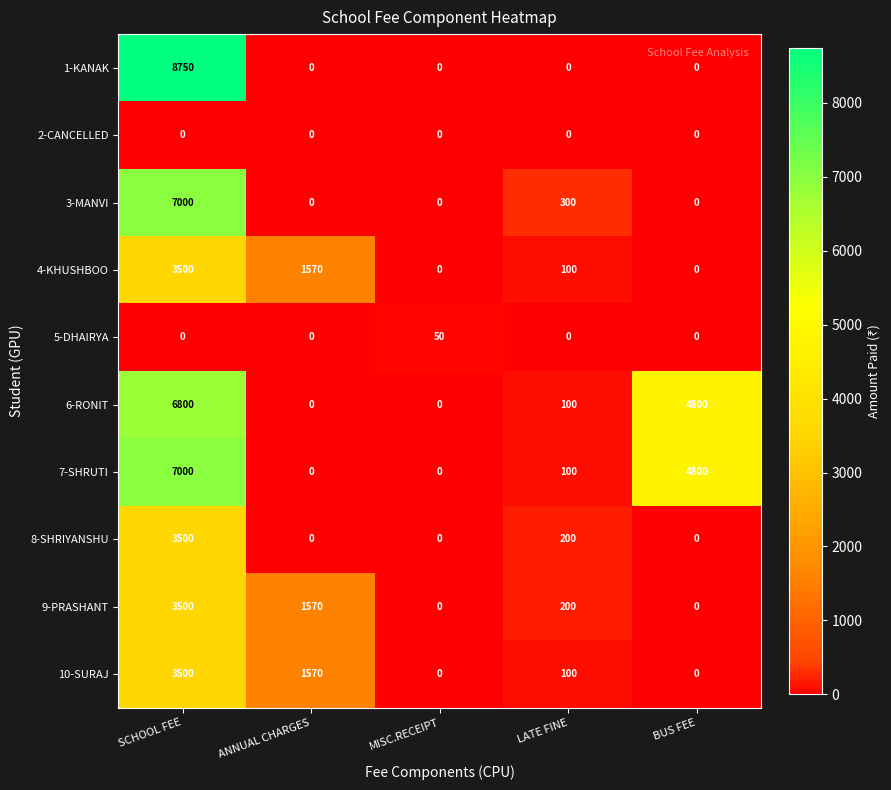

What is the sum of the 7-SHRUTI values at LATE FINE and BUS FEE?

4900